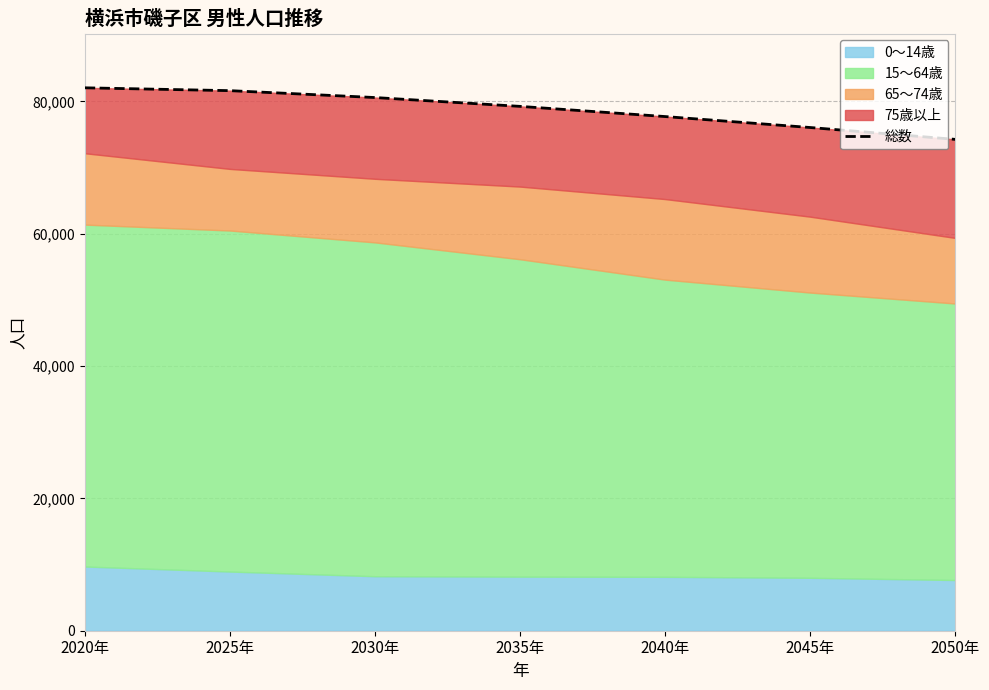

What is the sum of all values?

551577